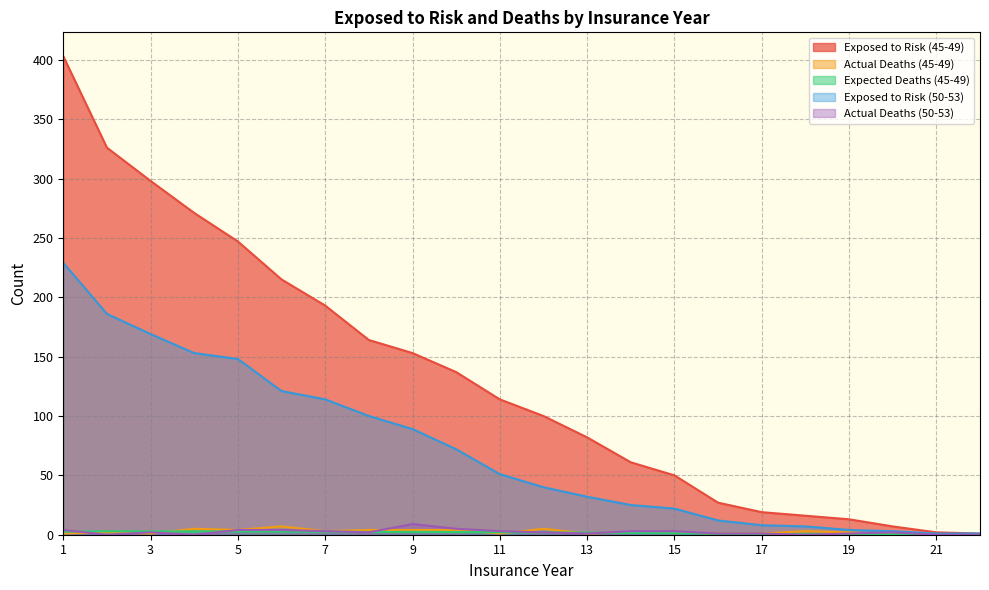

Which category has the lowest value across all series?

20